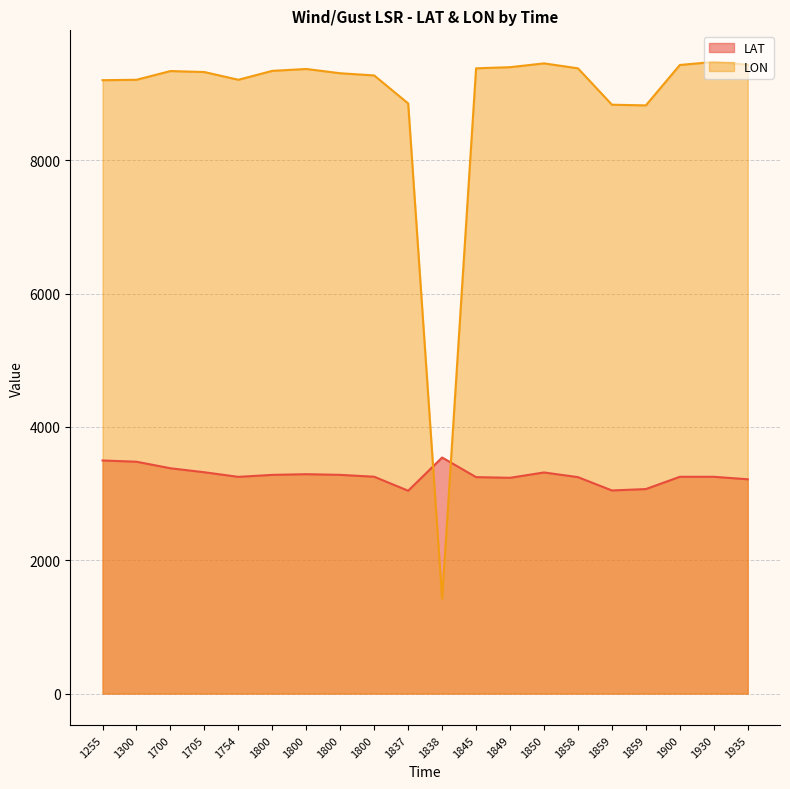

The LAT series shows 1586 at 1800. True or false?

False